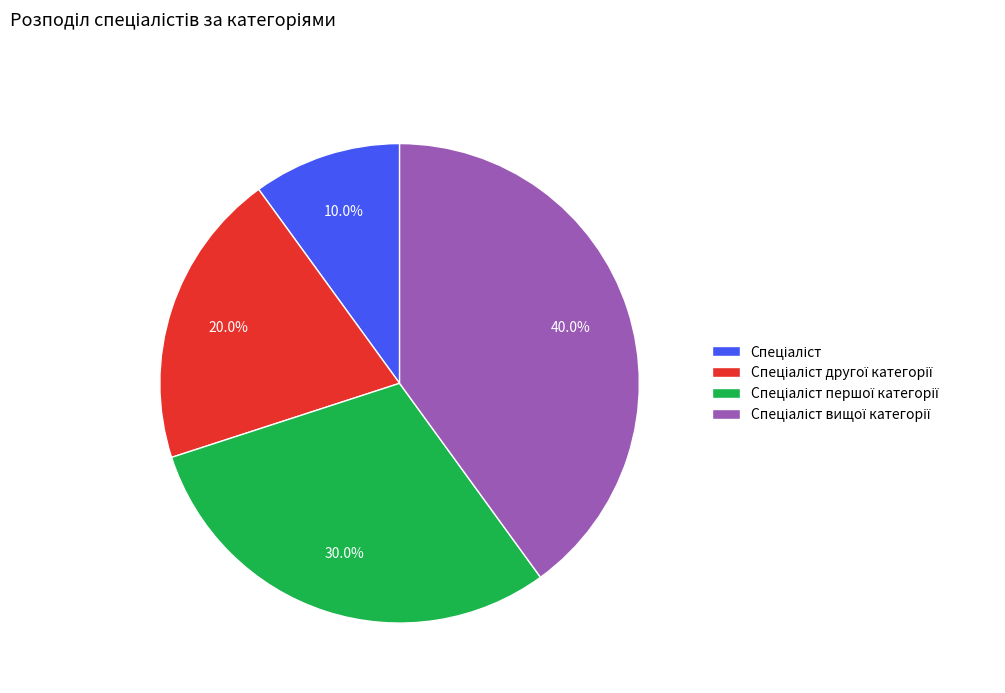

Does any single category account for the majority?

No